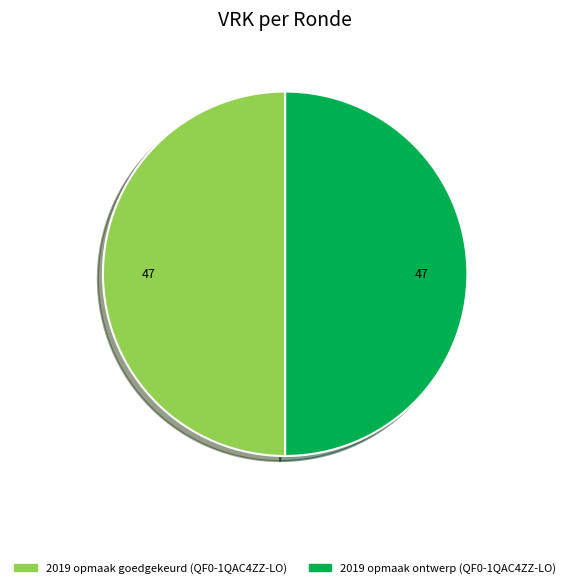

Count the number of slices in the pie.

2